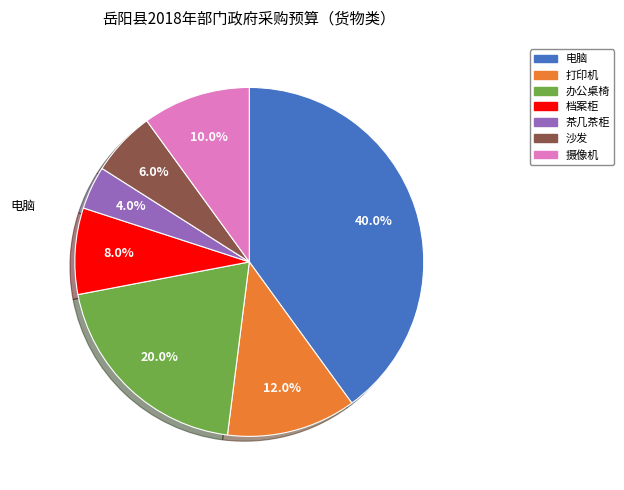

To the nearest percent, what is the combined percentage of 茶几茶柜 and 摄像机?

14%